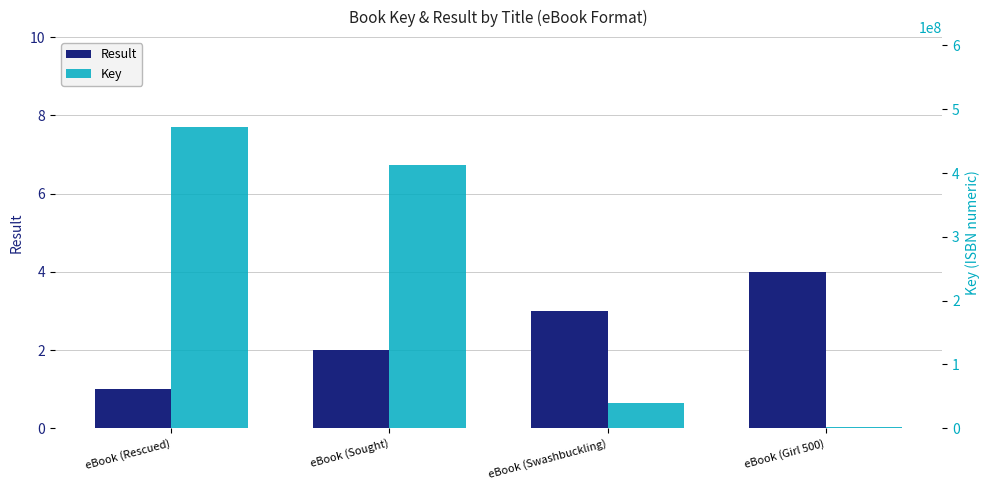

What is the difference between the Key values at eBook (Rescued) and eBook (Girl 500)?

469755840